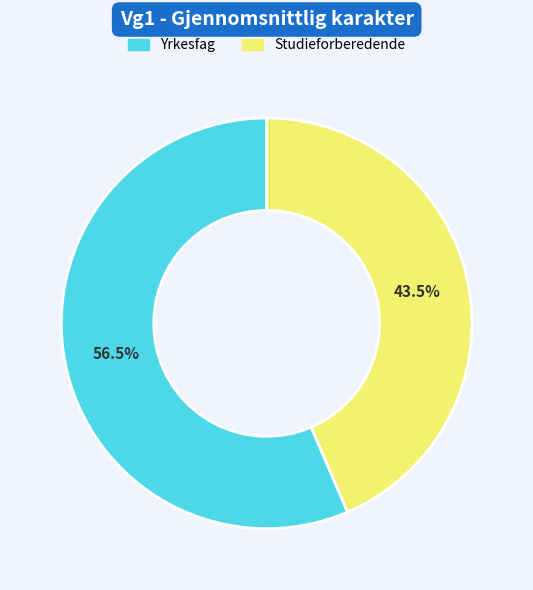

Count the number of slices in the pie.

2